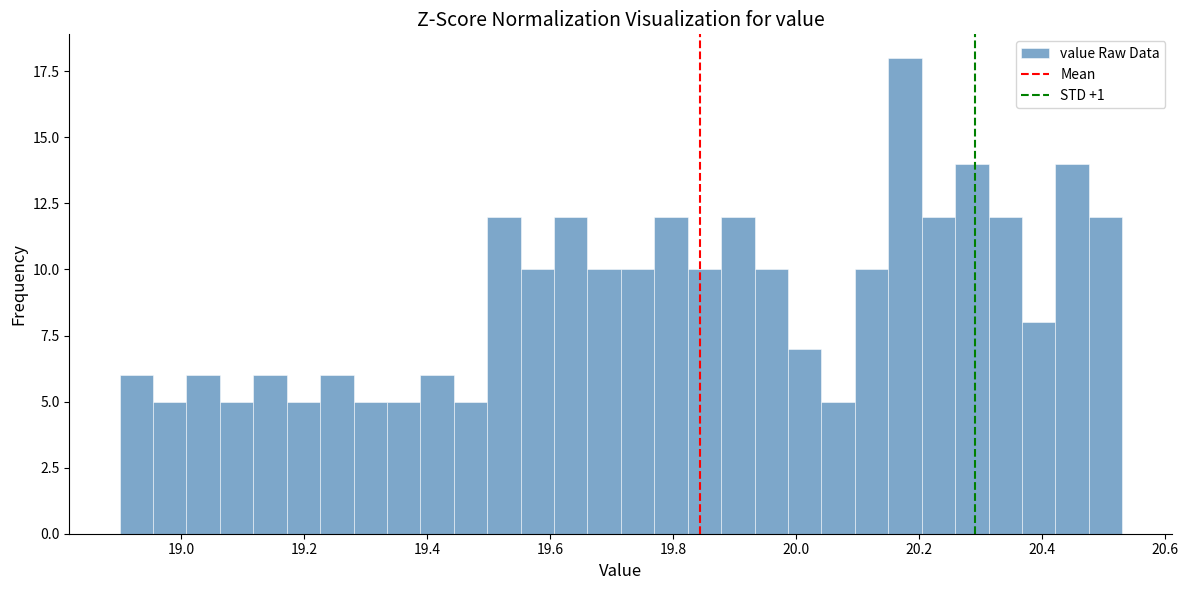

Read against the x-axis, roughly where is the centre of the tallest bar?

20.18